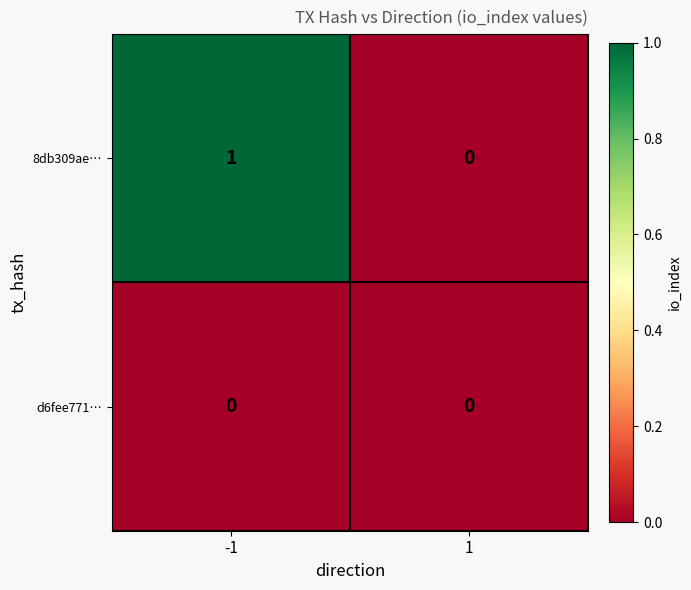

Which series has the largest total across all categories?

8db309ae…